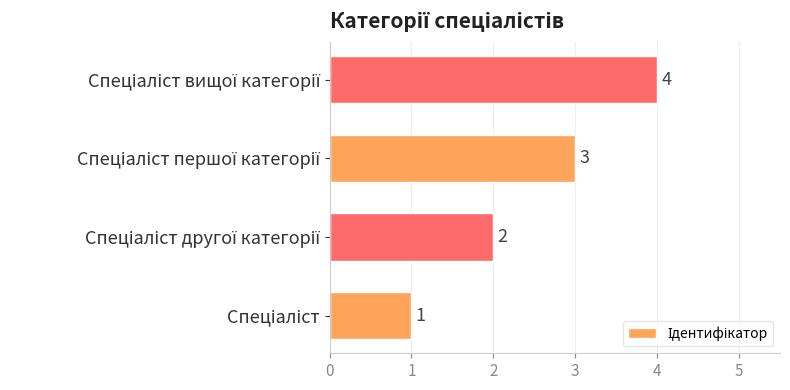

How many values are between 2 and 4?

3